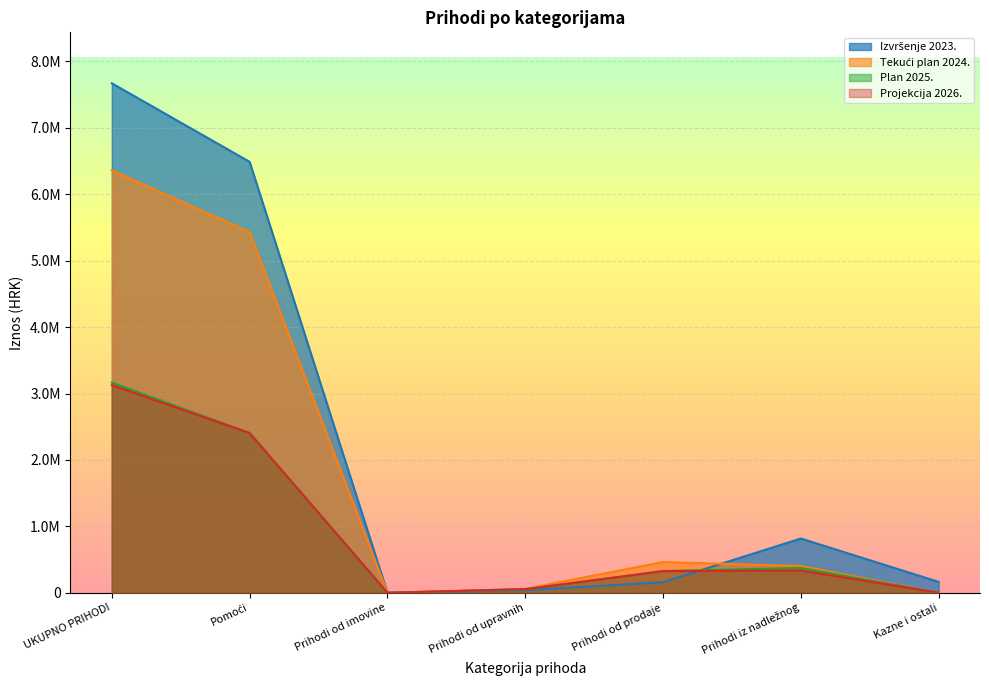

How many data points does each series have?

7